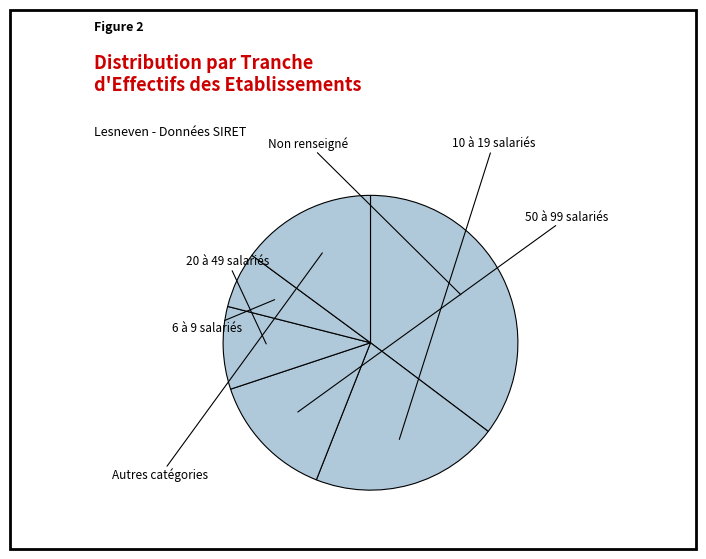

How many slices are in this pie chart?

6